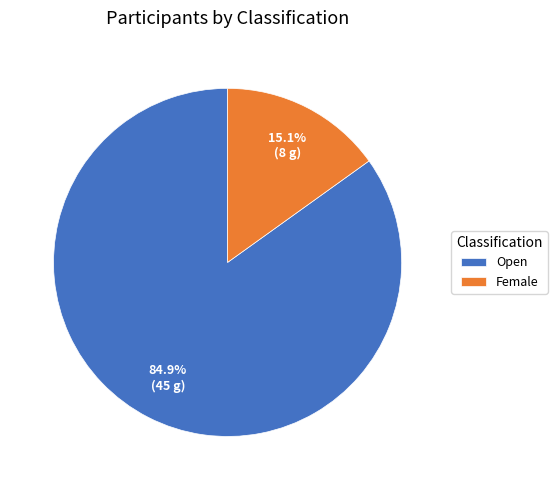

Which slice is the largest?

Open